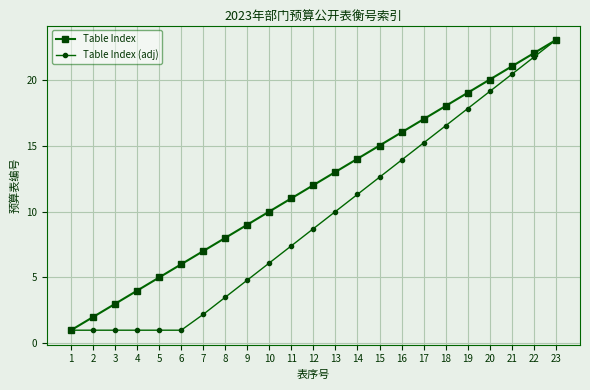

True or false: Table Index (adj) has more than 2 points higher than both neighbors.

False